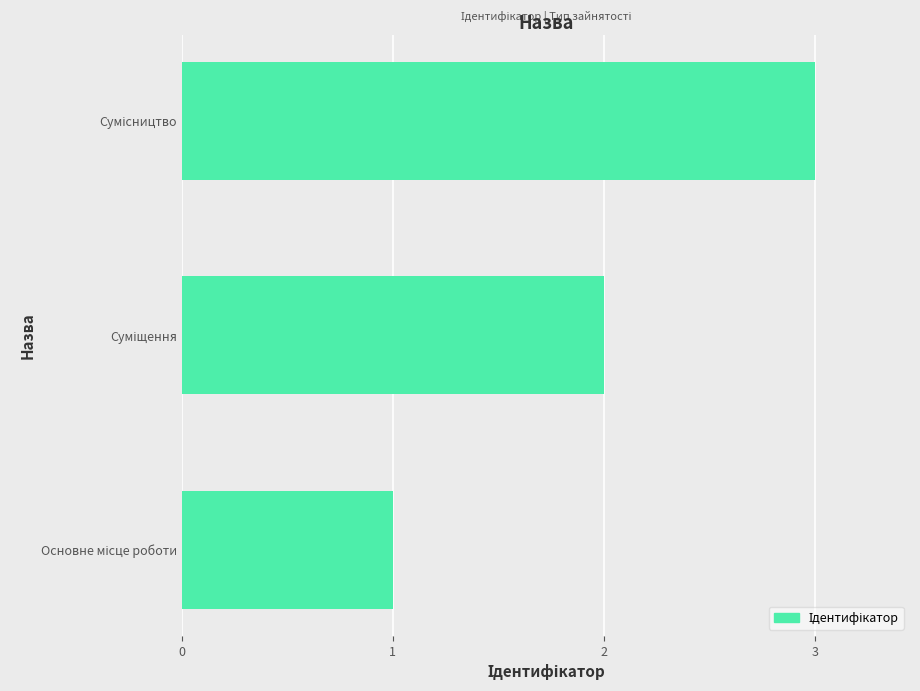

What is the sum of all values?

6